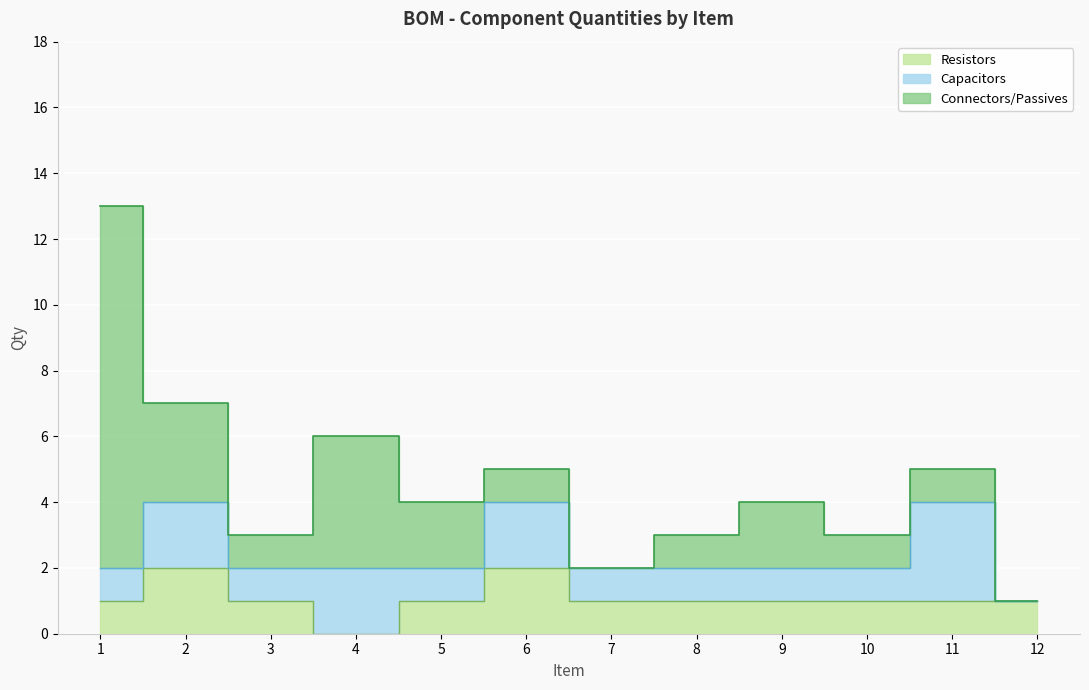

List the series in order of their peak value, highest first.

Connectors/Passives, Capacitors, Resistors